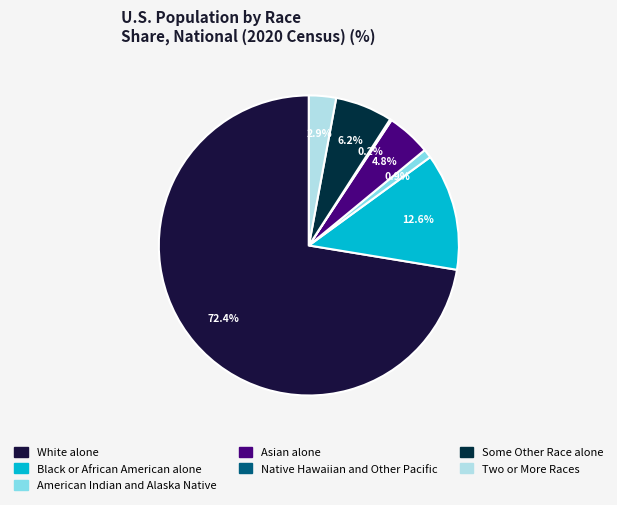

What is the largest slice in the pie chart?

White alone